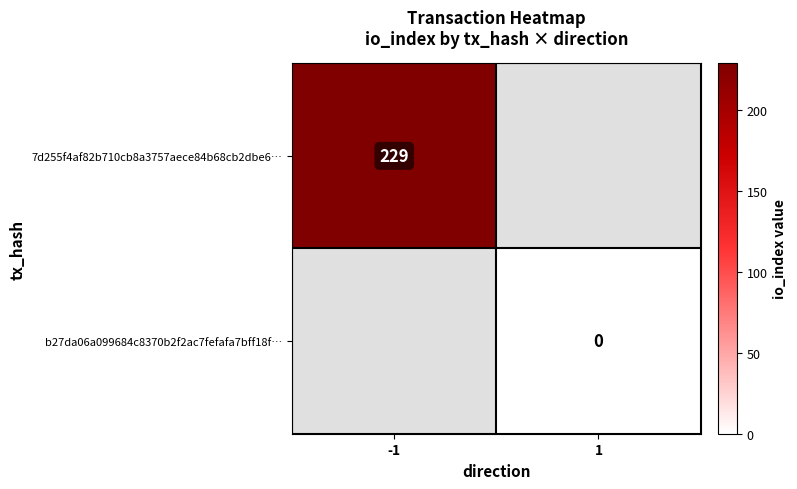

How many distinct data groups are displayed?

2